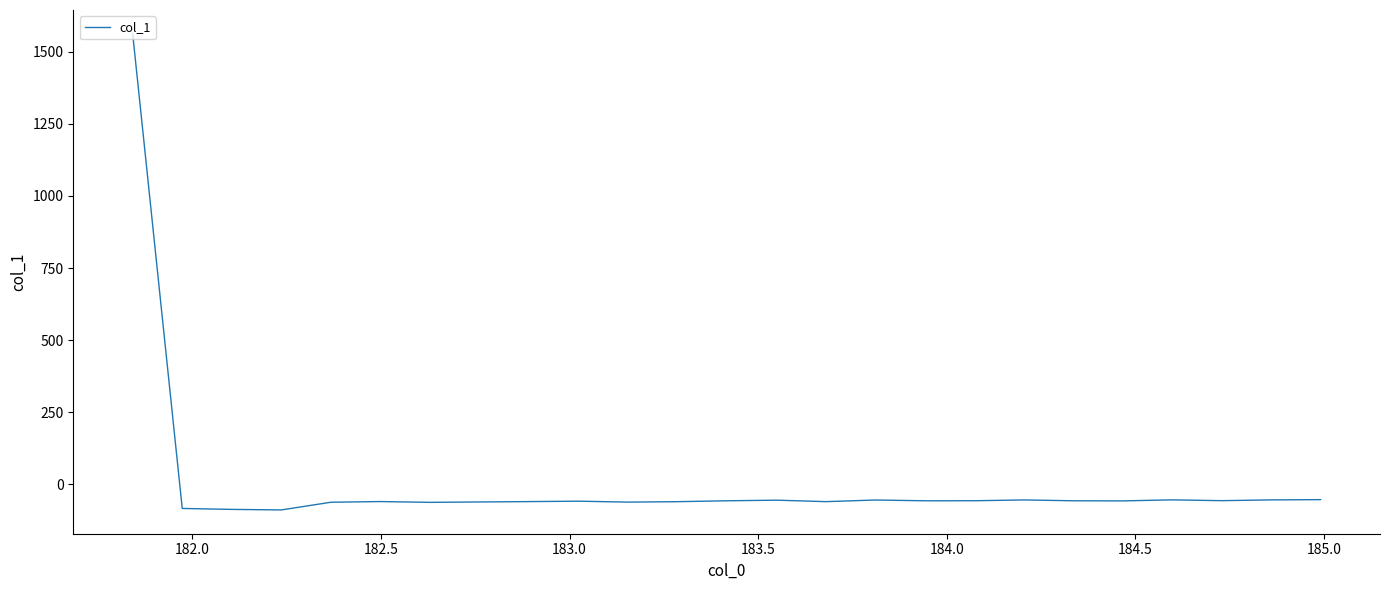

What is the difference between the maximum and minimum values?

1651.3